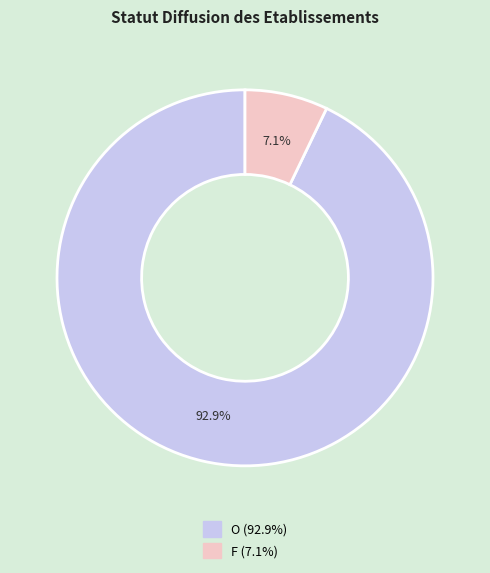

Which slice represents more than half of the pie?

O